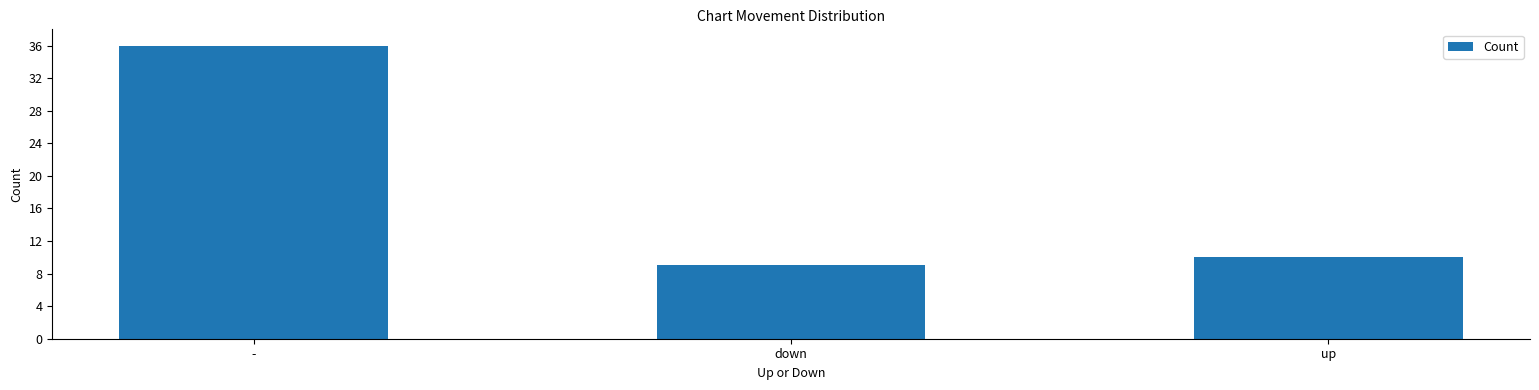

How many distinct data groups are displayed?

1